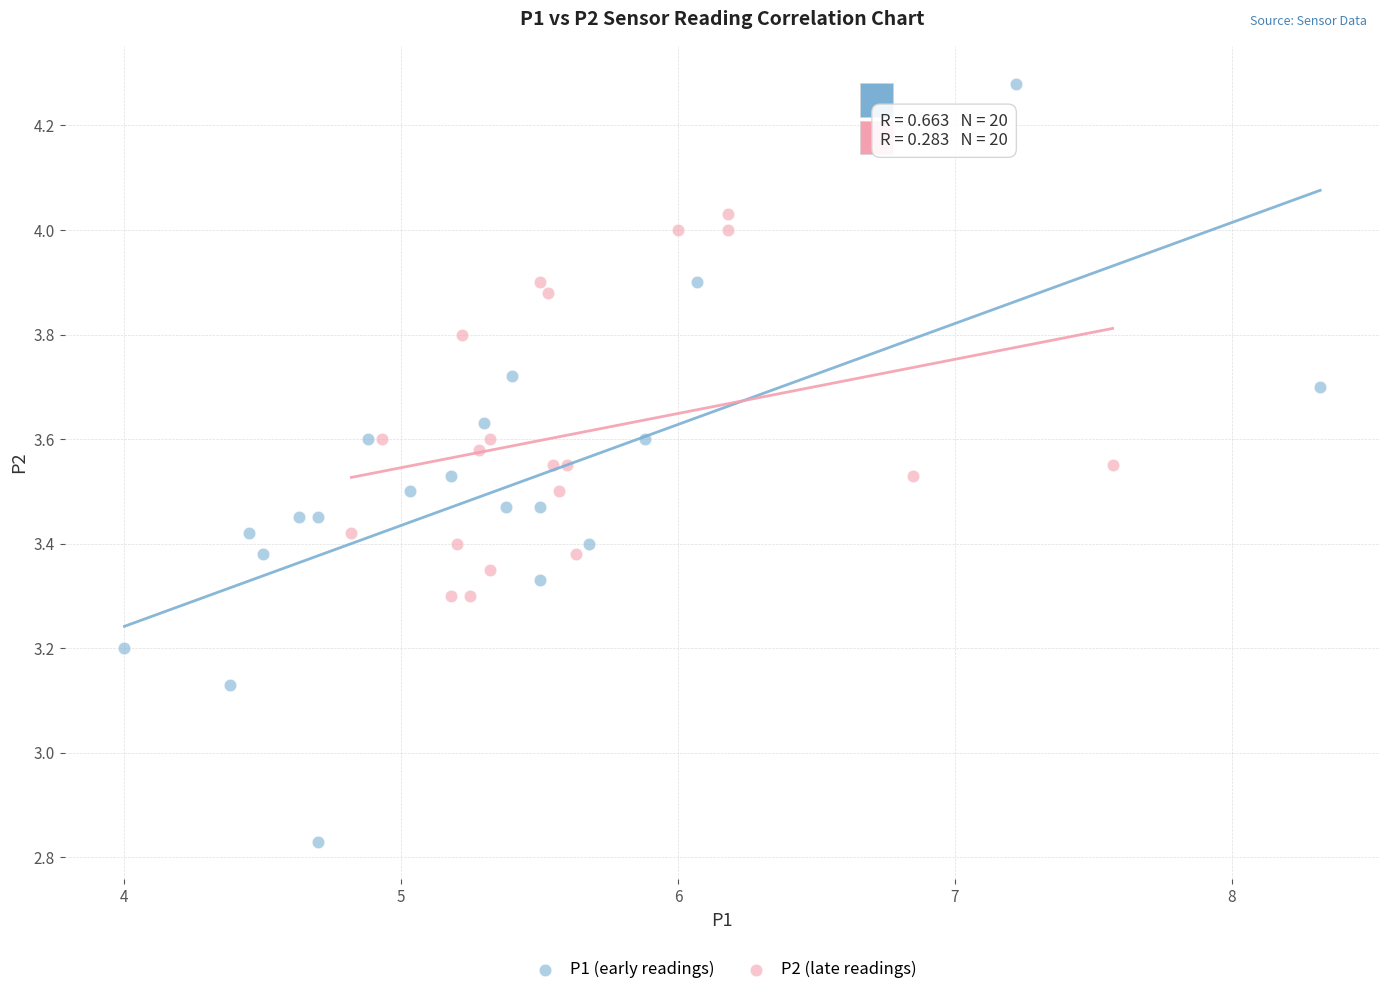

Which series contains the lowest Y value?

P1 (early readings)